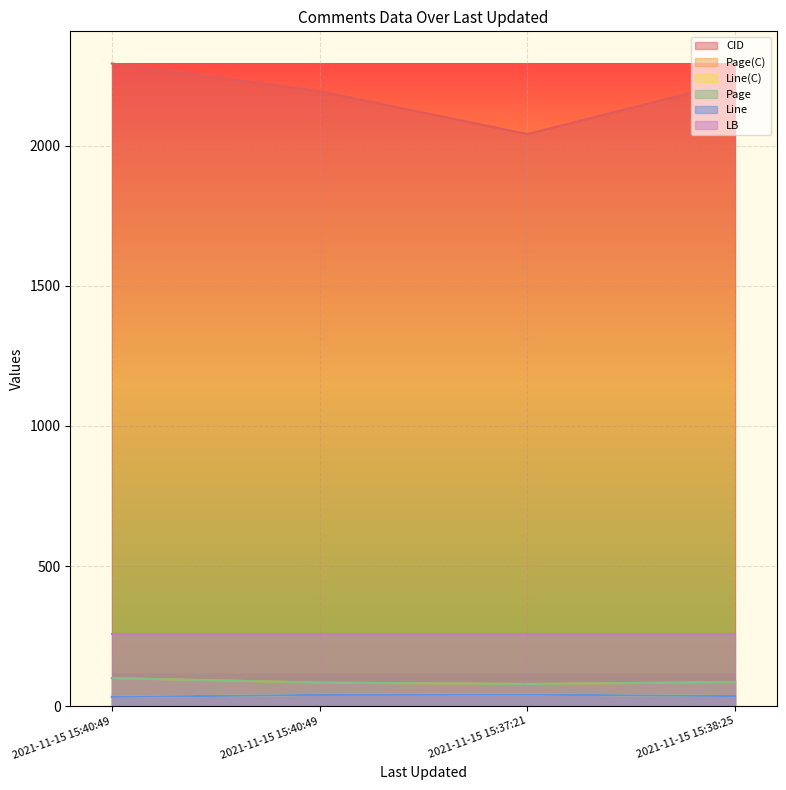

What is the average value of the CID series?

2189